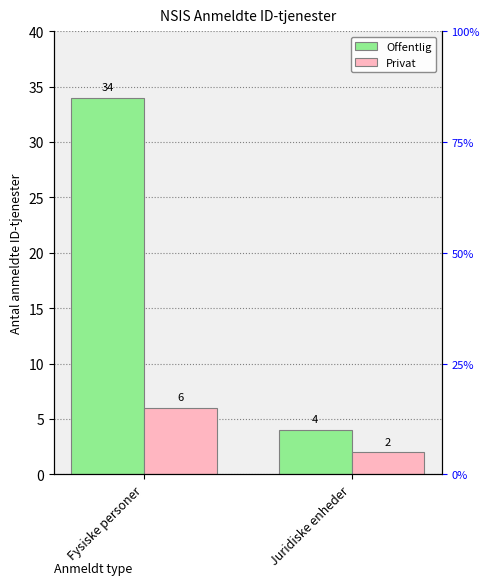

Count the number of categories in the chart.

2